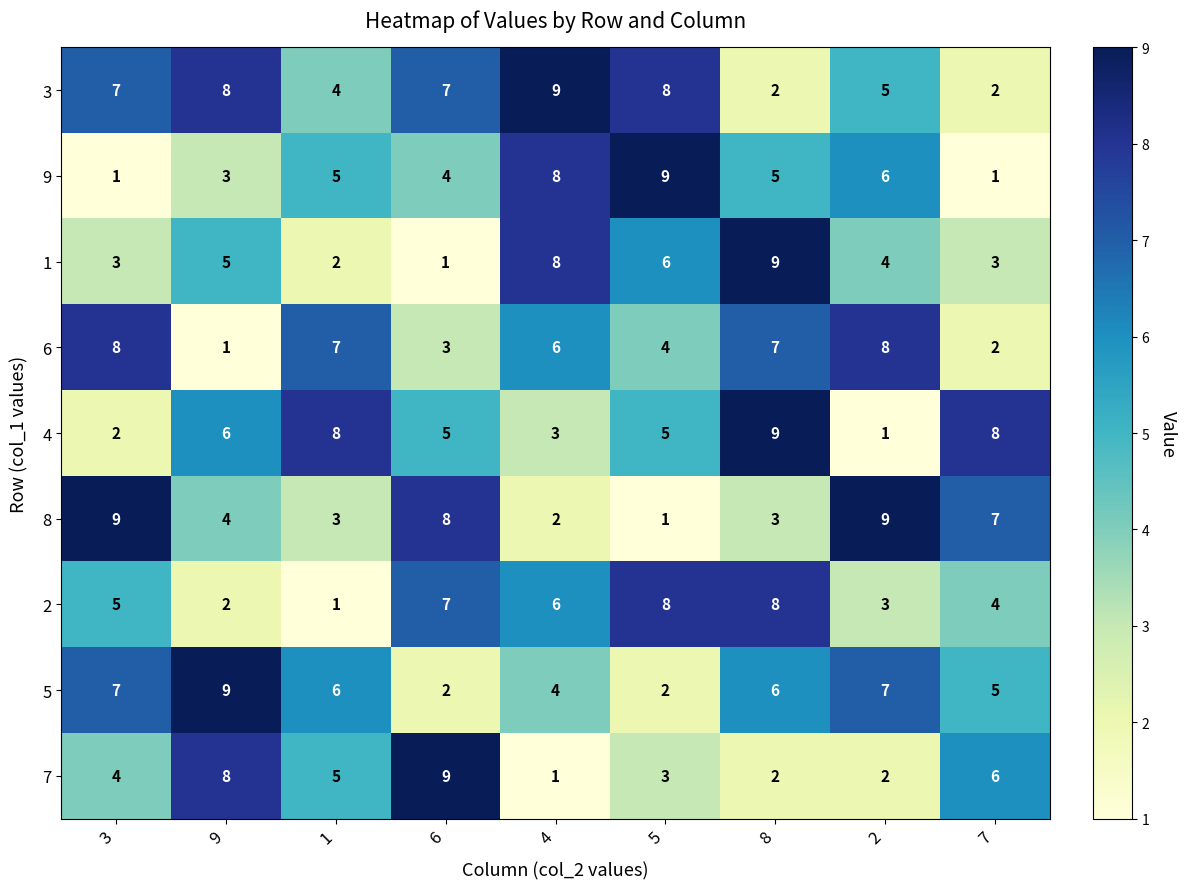

What is the total value across all series at 5?

46